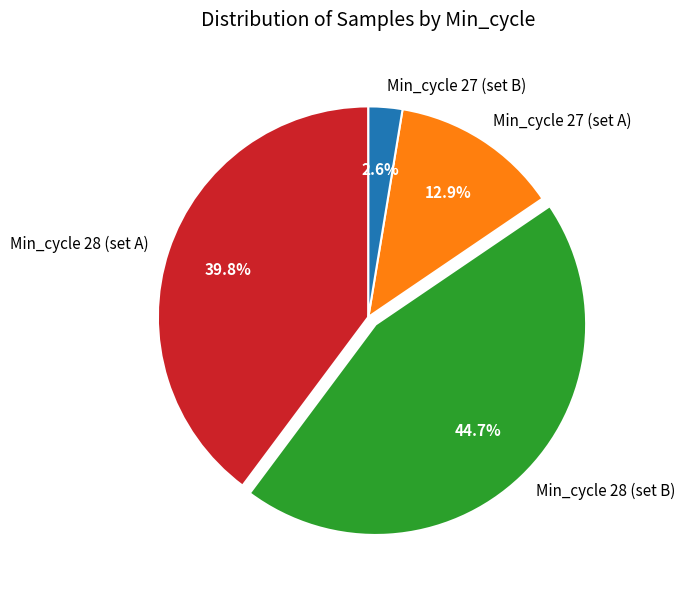

Count the number of slices in the pie.

4